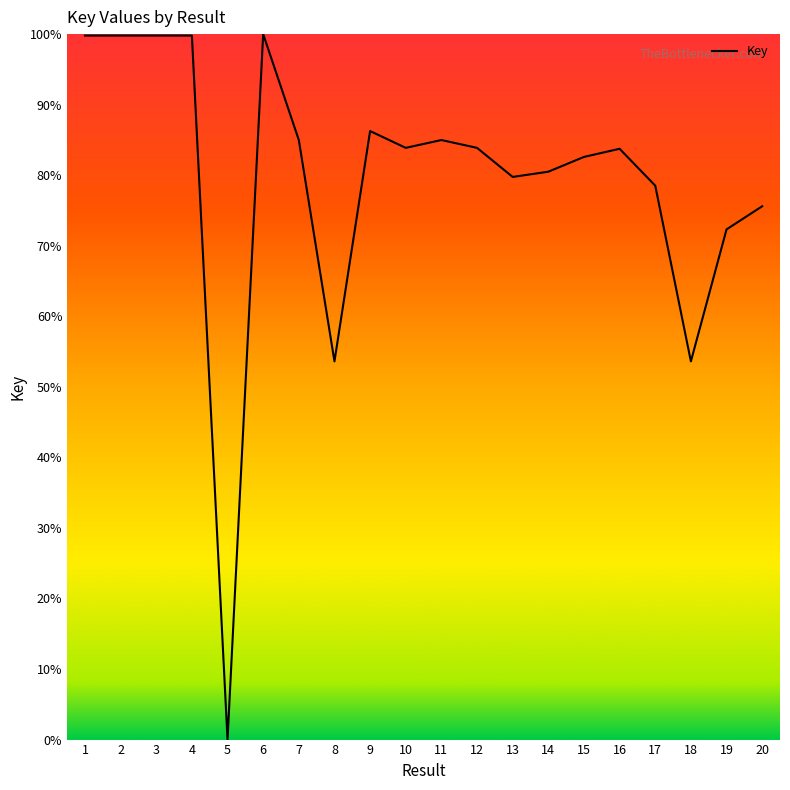

How many values are below 83?

9